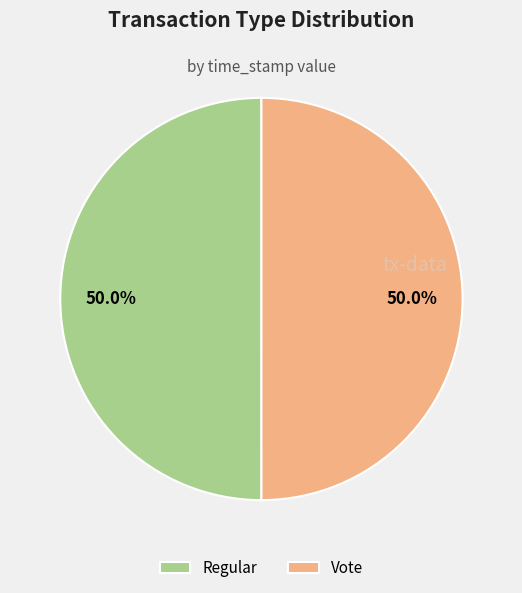

What is the ratio of the value at Regular to the value at Vote?

1.0